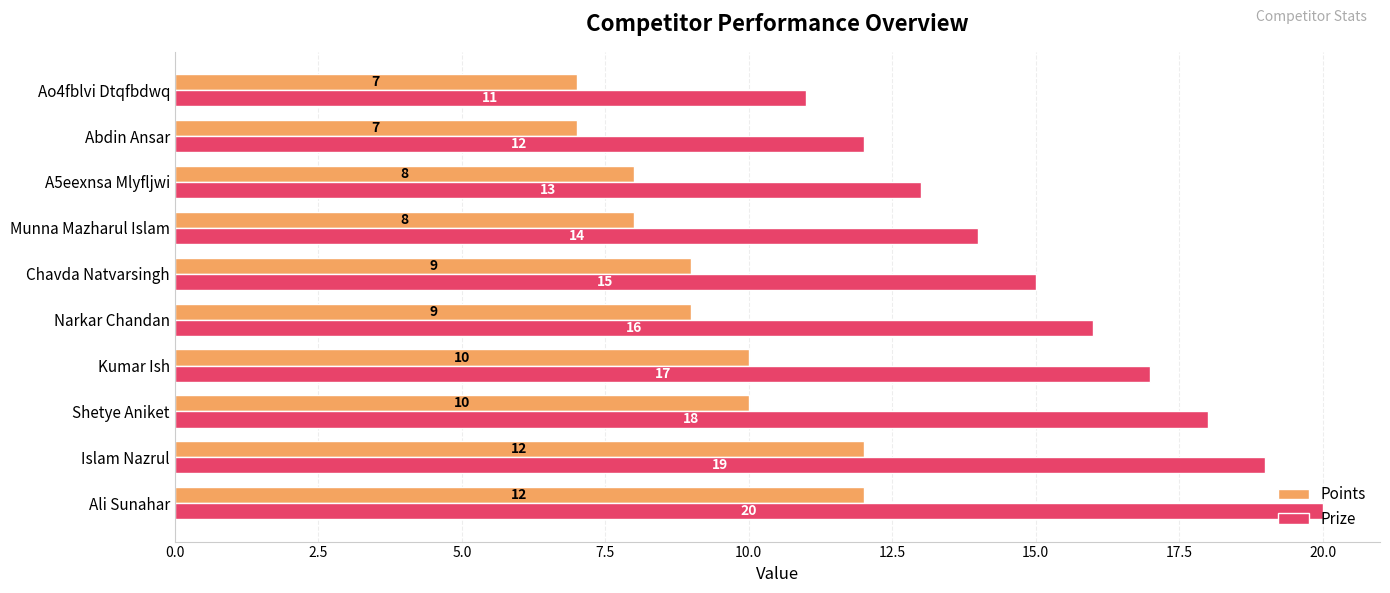

The value of Prize at Ao4fblvi Dtqfbdwq is 4. True or false?

False